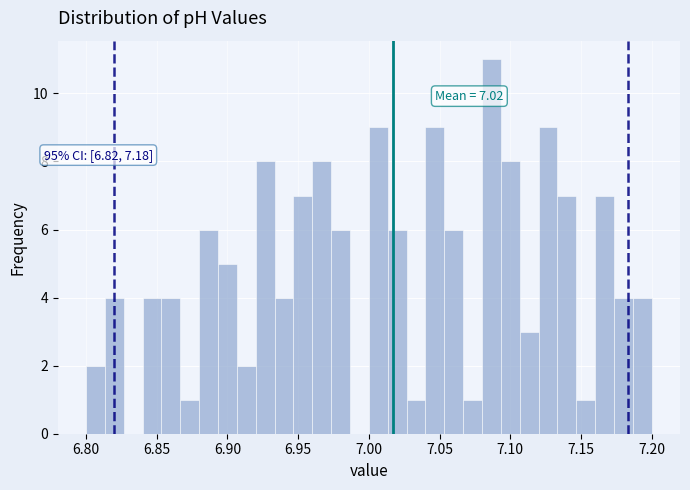

Read against the x-axis, roughly where is the centre of the tallest bar?

7.085